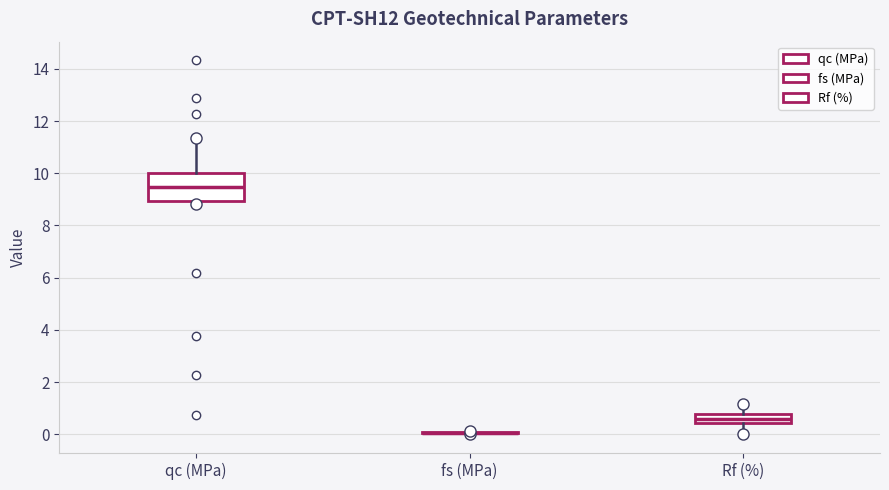

Reading left to right, transcribe this box plot: for each box, give where its median line is, the range the box spans, and where its two whiskers end, as read against the y-axis. The values are not printed on the chart, so give them approximately, as read against the axis.

qc (MPa): median 9.4, box 9.0 to 10.0, whiskers 8.8 to 11.4
fs (MPa): box collapsed to a line at 0.0, whiskers 0.0 to 0.2
Rf (%): median 0.6, box 0.4 to 0.8, whiskers 0.0 to 1.2